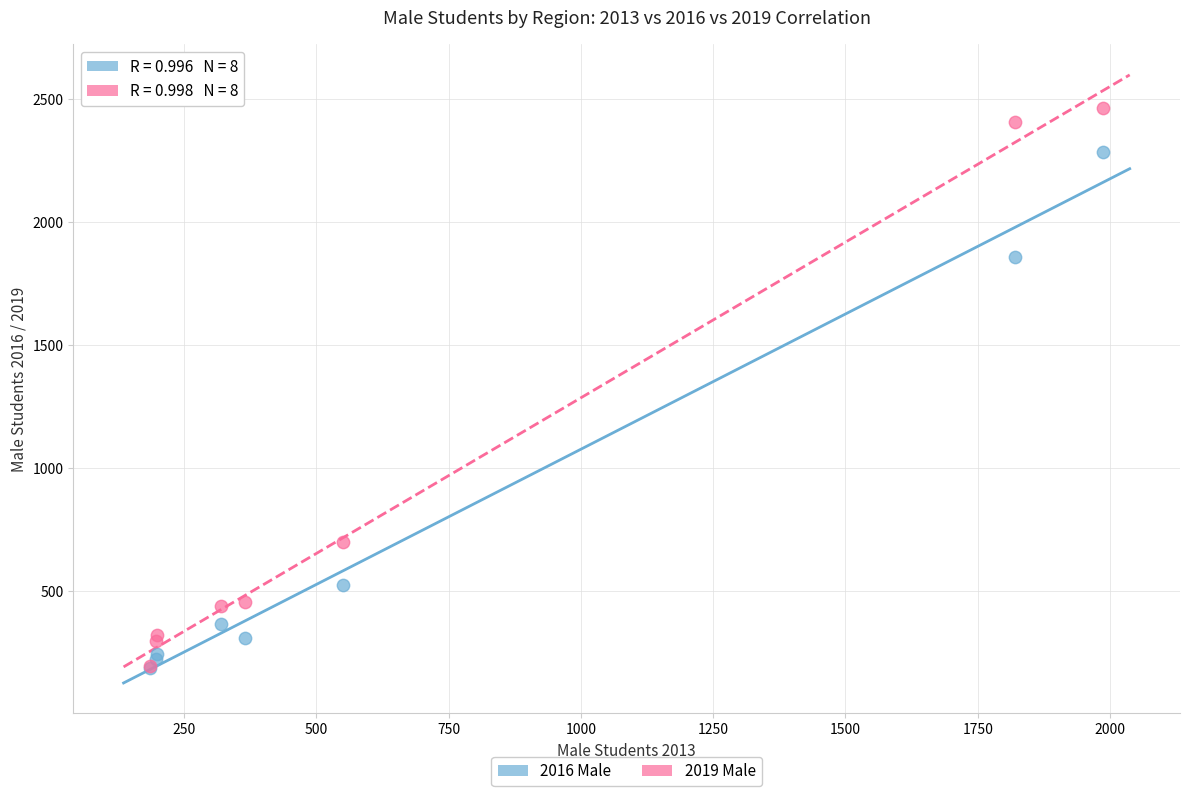

In the 2019 Male series, what Y value is closest to 1329?

699